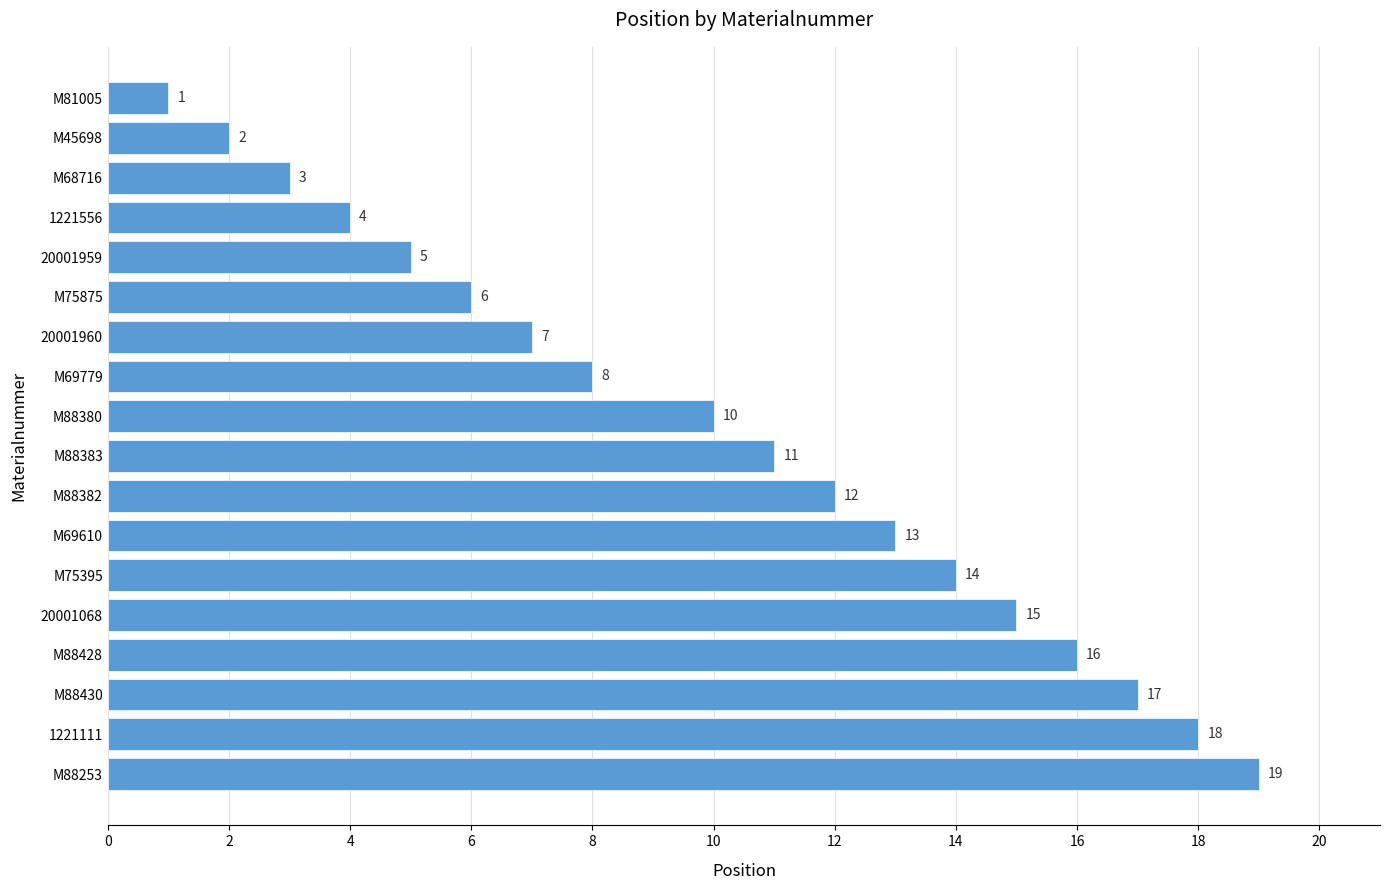

Reading top to bottom, transcribe all the data shown in this chart.

M81005=1	M45698=2	M68716=3	1221556=4	20001959=5	M75875=6	20001960=7	M69779=8	M88380=10	M88383=11	M88382=12	M69610=13	M75395=14	20001068=15	M88428=16	M88430=17	1221111=18	M88253=19